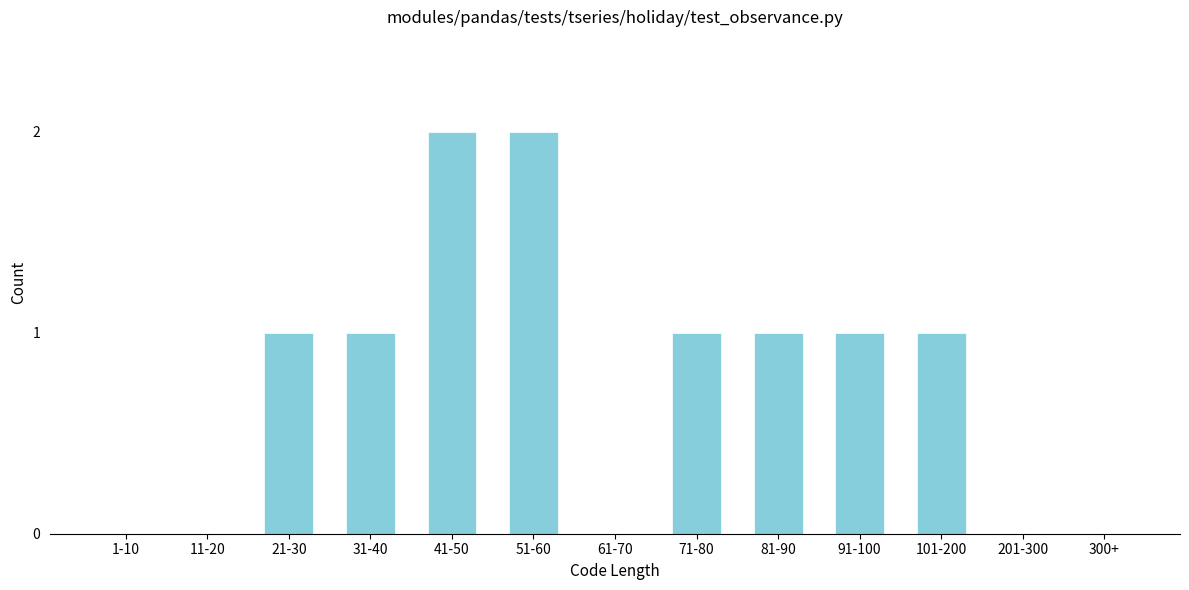

Reading right to left, list all the values displayed in this chart.

300+=0	201-300=0	101-200=1	91-100=1	81-90=1	71-80=1	61-70=0	51-60=2	41-50=2	31-40=1	21-30=1	11-20=0	1-10=0